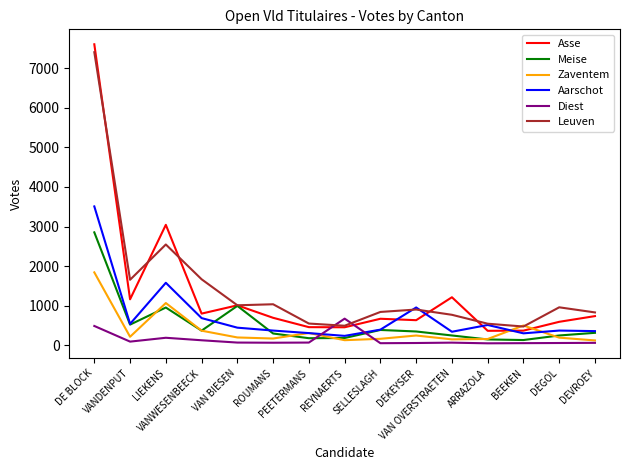

At how many categories does at least one series exceed 5788?

1